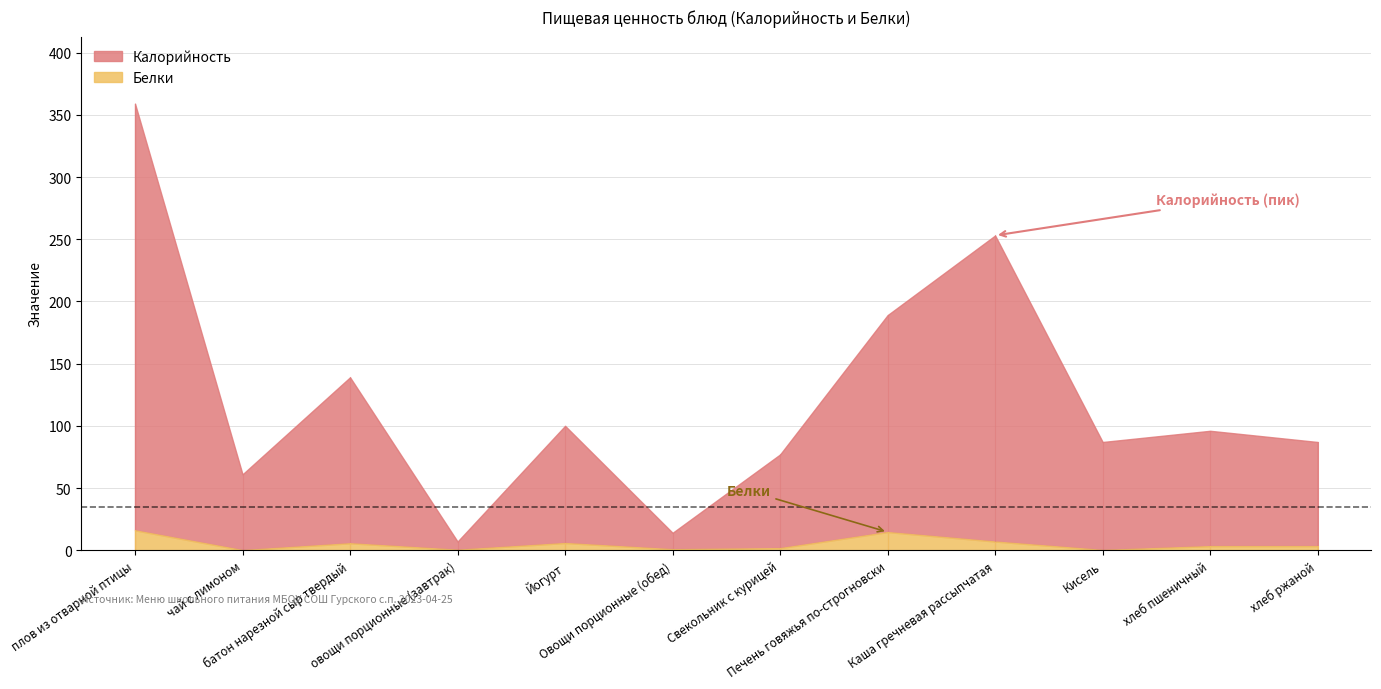

Where does the Калорийность series first go above 96?

плов из отварной птицы